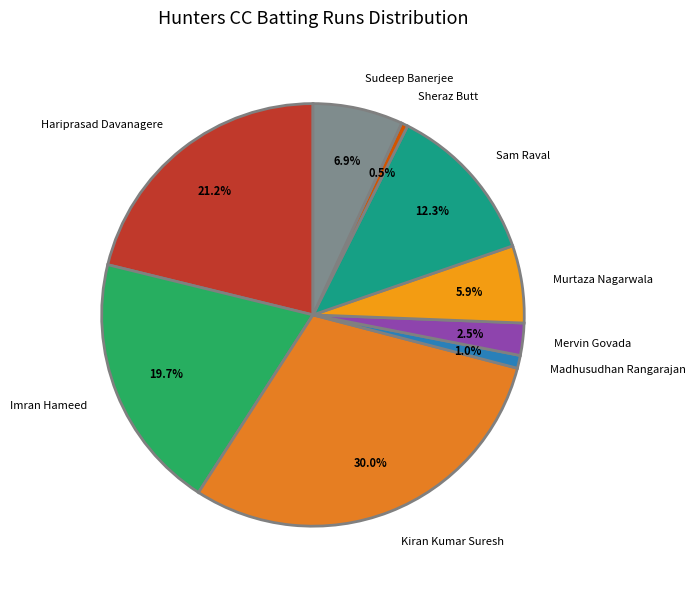

Is Hariprasad Davanagere the majority of the pie?

No